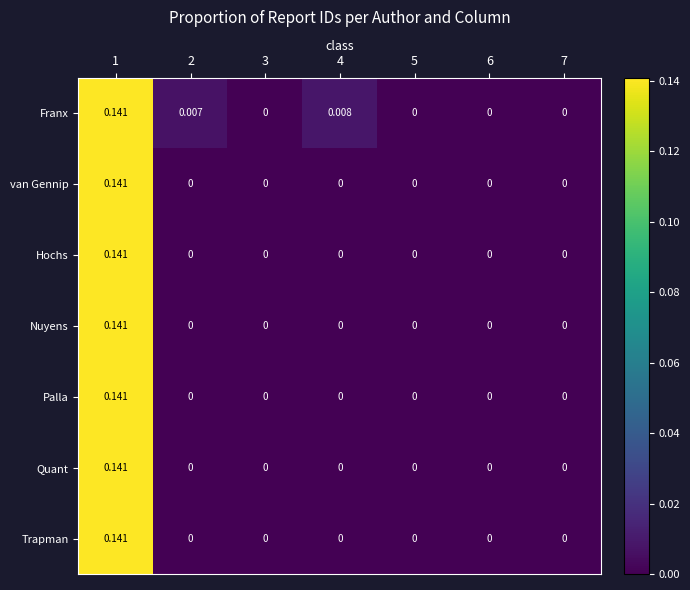

Between 4 and 7, which series saw the biggest shift?

Franx